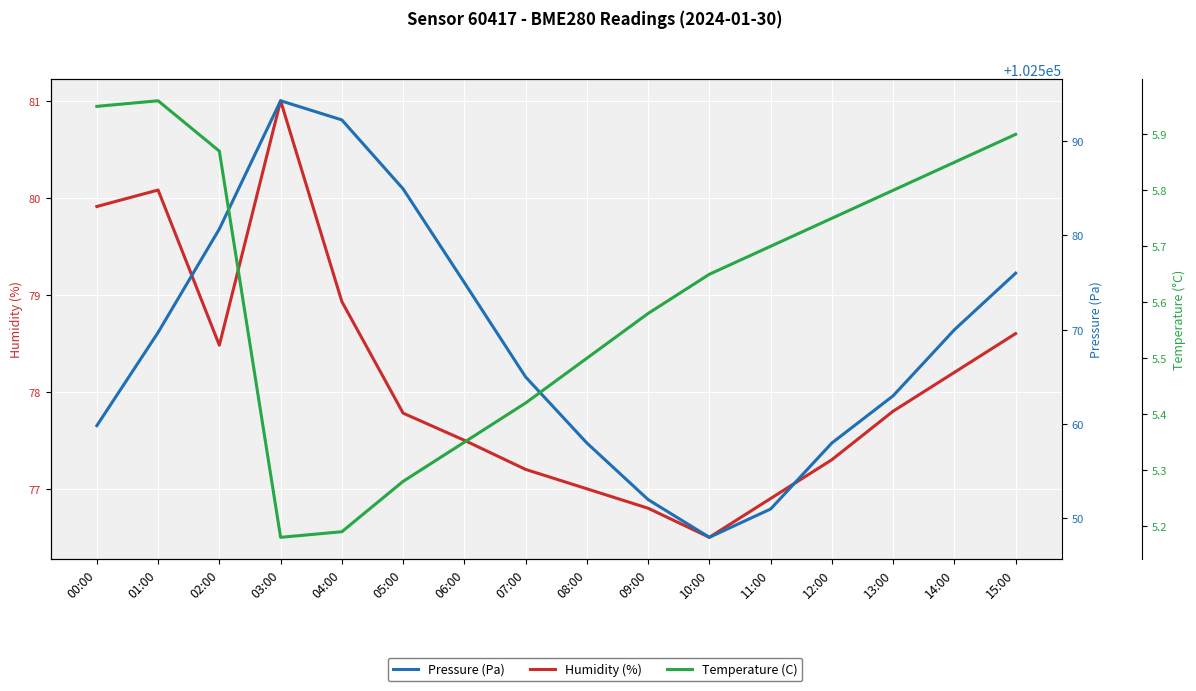

How many lines are shown in the chart?

3